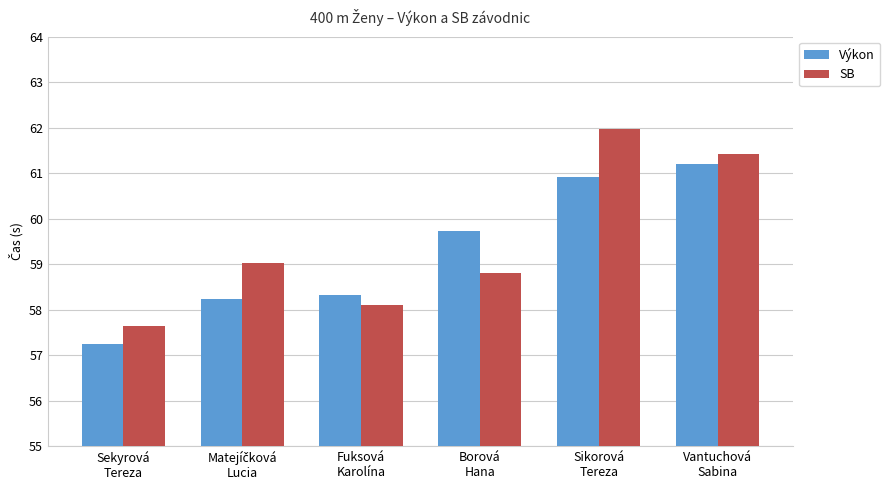

What is the value of the Výkon bar at the 4th from the left?

59.7